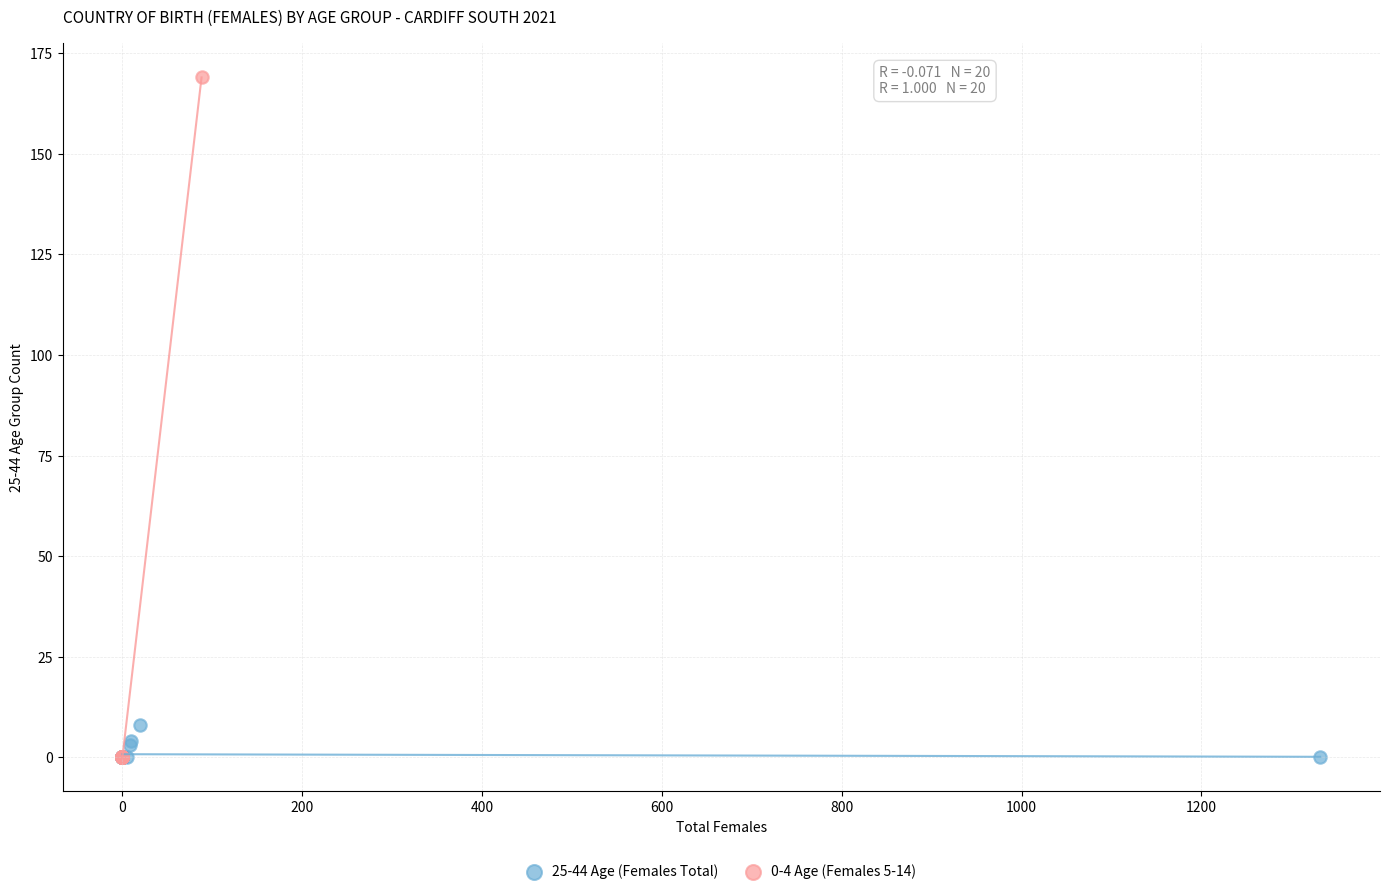

Which series contains the highest Y value?

0-4 Age (Females 5-14)